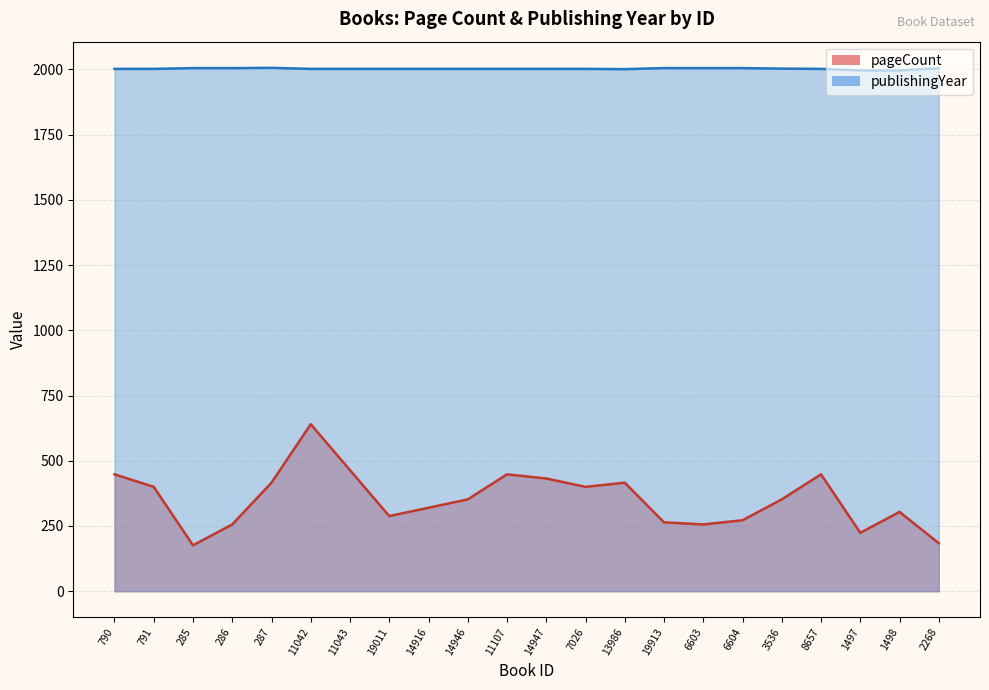

True or false: publishingYear and pageCount intersect in this chart.

False